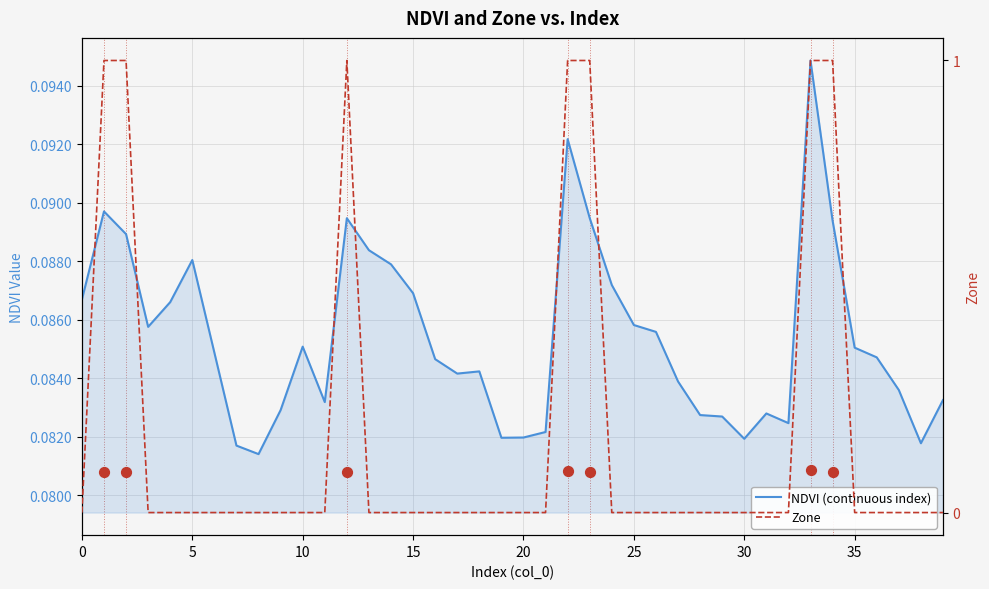

Which series reaches the maximum Y coordinate?

Zone